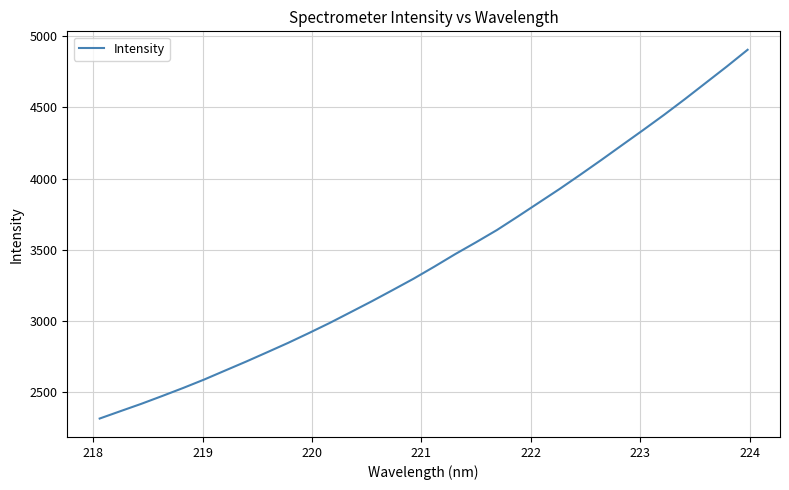

What is the greatest value displayed?

4905.1